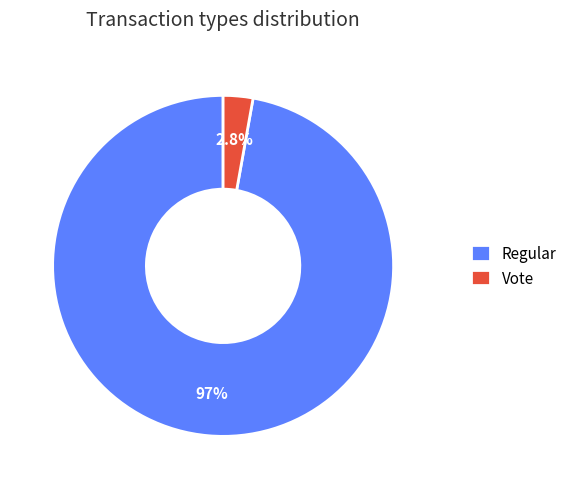

To the nearest percent, what is the average slice percentage?

50%